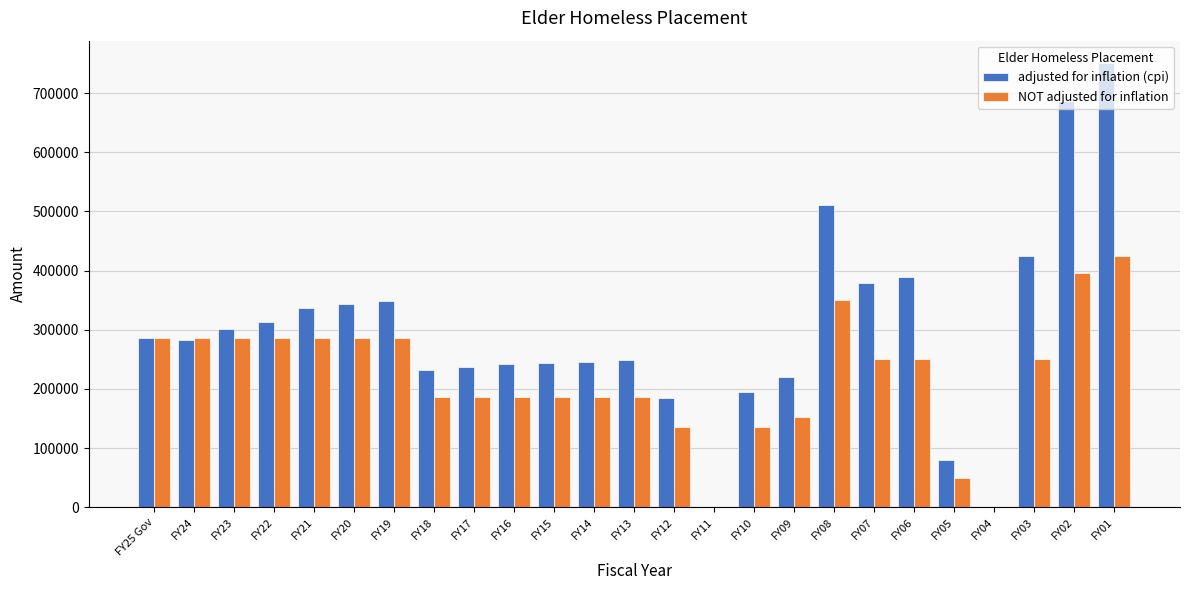

Which series changed the most between FY14 and FY07?

adjusted for inflation (cpi)